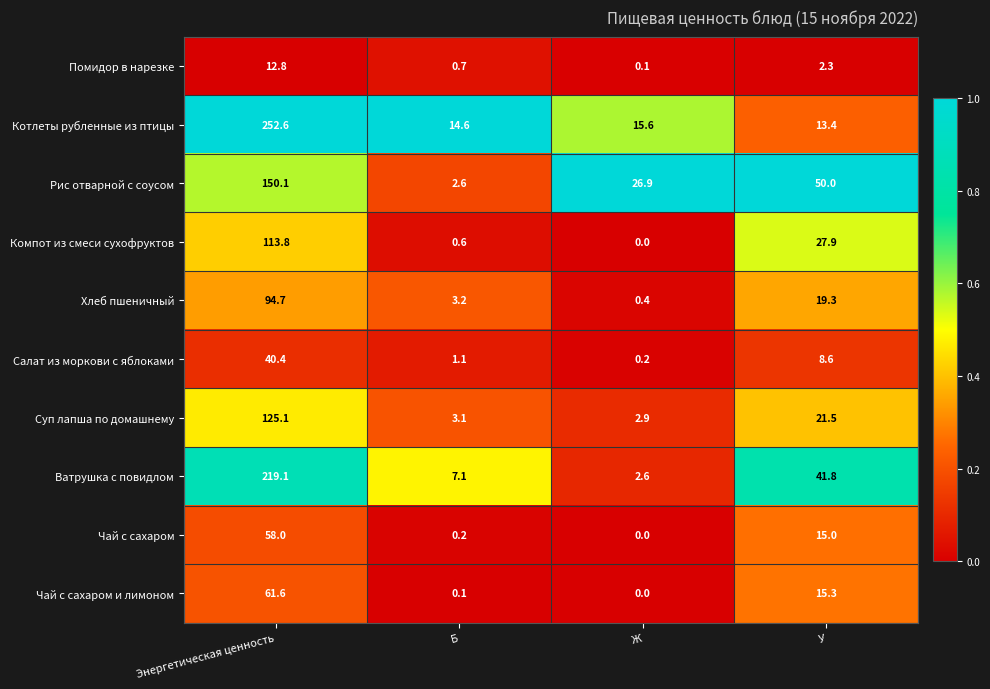

Which label corresponds to the smallest value in the chart?

Ж